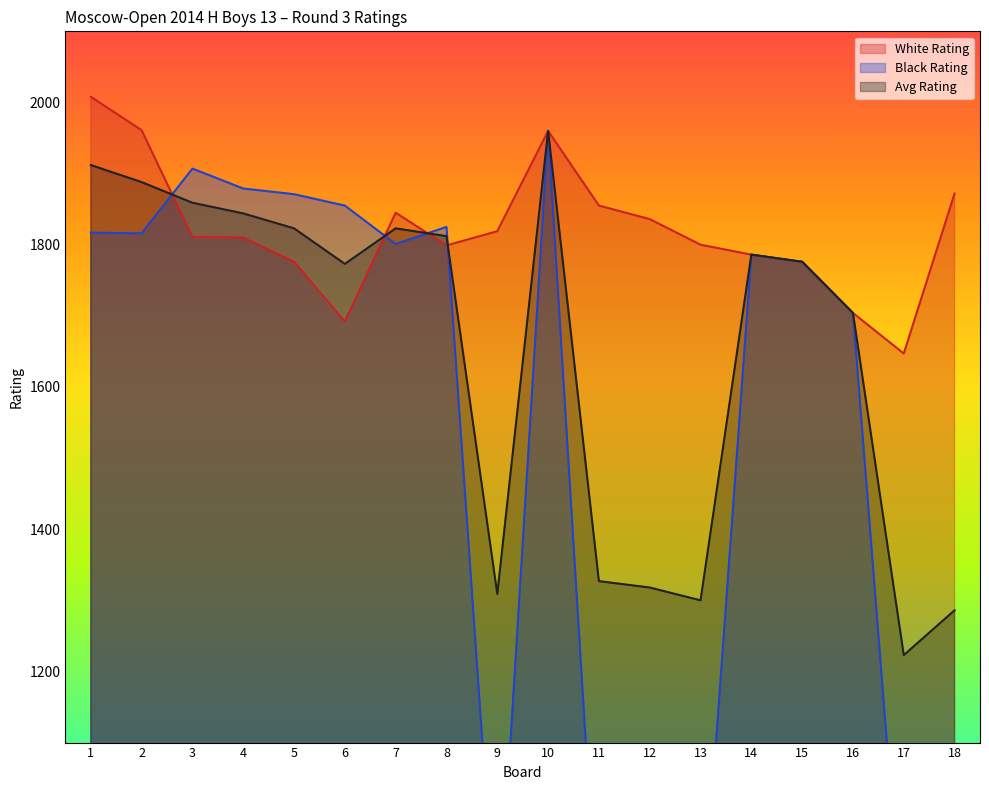

Reading left to right, extract all data points from this chart.

White Rating: 2008	1961	1811	1810	1776	1692	1845	1799	1819	1960	1855	1836	1800	1786	1776	1704	1647	1872
Black Rating: 1817	1816	1907	1879	1871	1855	1801	1825	800	1960	800	800	800	1786	1776	1704	800	700
Avg Rating: 1912	1888	1859	1844	1823	1773	1823	1812	1309	1960	1327	1318	1300	1786	1776	1704	1223	1286